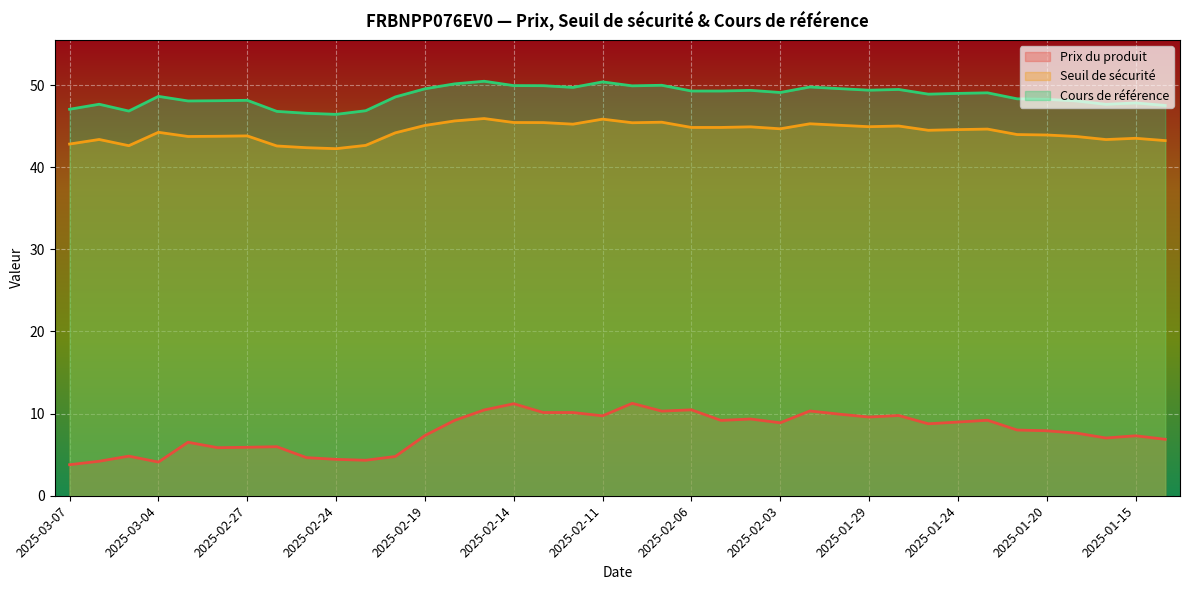

Reading left to right, transcribe all the data shown in this chart.

Prix du produit: 3.8	4.2	4.8	4.1	6.5	5.8	5.9	6.0	4.6	4.4	4.3	4.8	7.3	9.2	10.4	11.2	10.1	10.1	9.7	11.2	10.3	10.5	9.2	9.3	8.9	10.3	9.9	9.6	9.8	8.8	9.0	9.2	8.0	7.9	7.6	7.0	7.3	6.9
Seuil de sécurité: 42.8	43.4	42.6	44.2	43.7	43.8	43.8	42.6	42.4	42.3	42.7	44.2	45.1	45.6	45.9	45.4	45.4	45.2	45.8	45.4	45.5	44.8	44.8	44.9	44.7	45.3	45.1	44.9	45.0	44.5	44.6	44.6	44.0	43.9	43.7	43.4	43.5	43.2
Cours de référence: 47.0	47.7	46.8	48.6	48.1	48.1	48.1	46.8	46.6	46.4	46.9	48.5	49.5	50.1	50.5	49.9	49.9	49.7	50.4	49.9	50.0	49.3	49.3	49.4	49.1	49.8	49.6	49.4	49.5	48.9	49.0	49.0	48.3	48.3	48.1	47.6	47.8	47.5